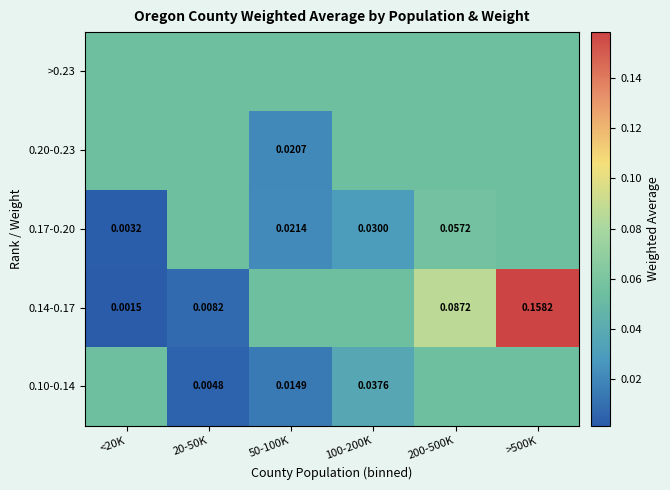

Is the value of 0.10-0.14 at 200-500K greater than the value of 0.17-0.20 at >500K?

No